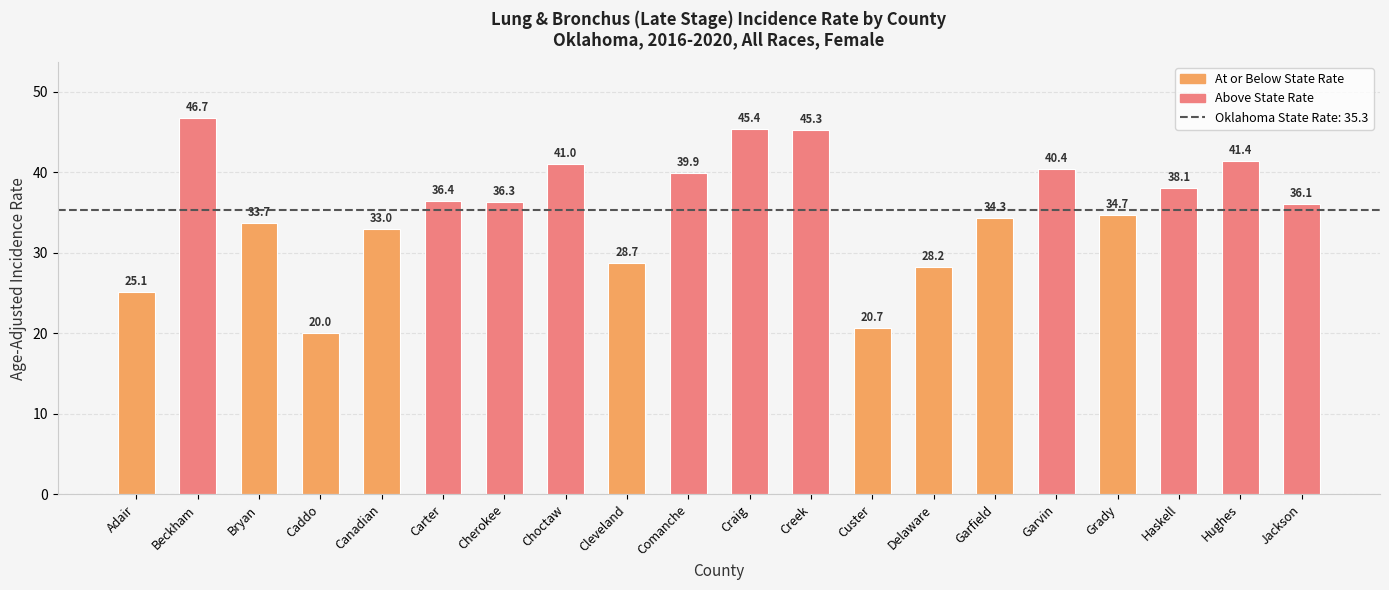

List the labels in order of value, smallest first.

Caddo, Custer, Adair, Delaware, Cleveland, Canadian, Bryan, Garfield, Grady, Jackson, Cherokee, Carter, Haskell, Comanche, Garvin, Choctaw, Hughes, Creek, Craig, Beckham